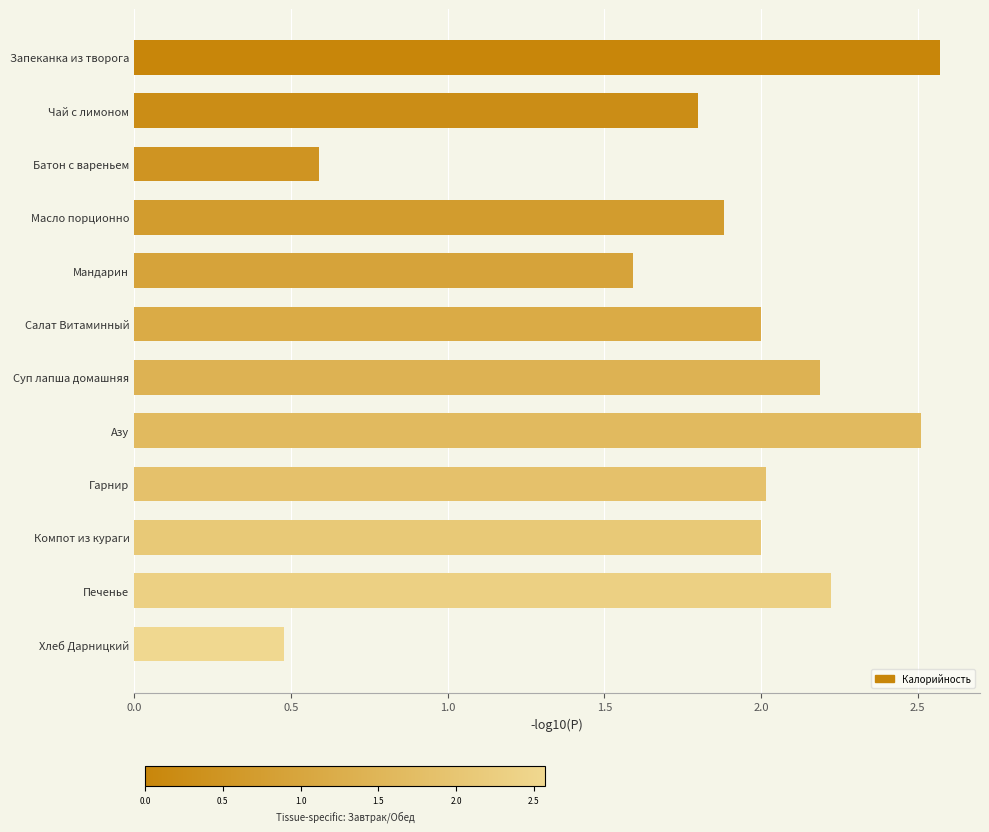

The value at Батон с вареньем is 0.6. True or false?

True